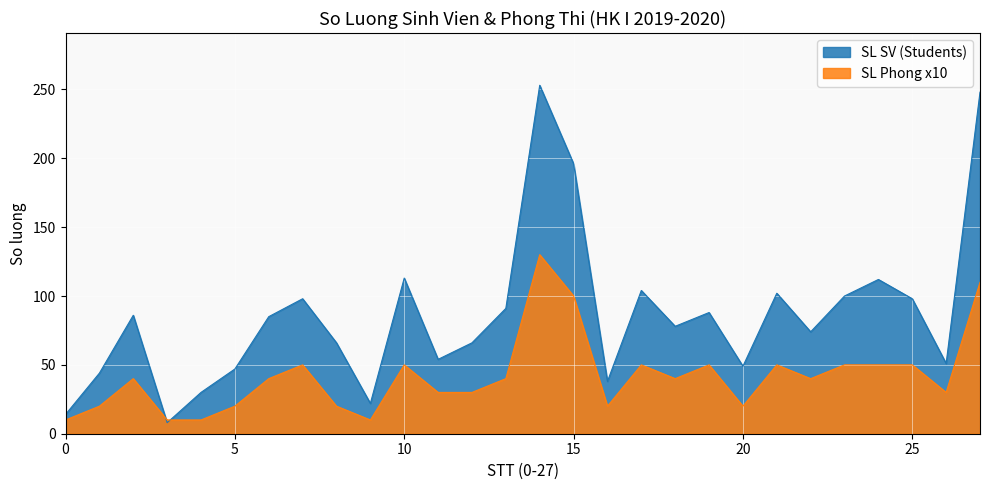

Which series changed the most between 4 and 14?

SL SV (Students)